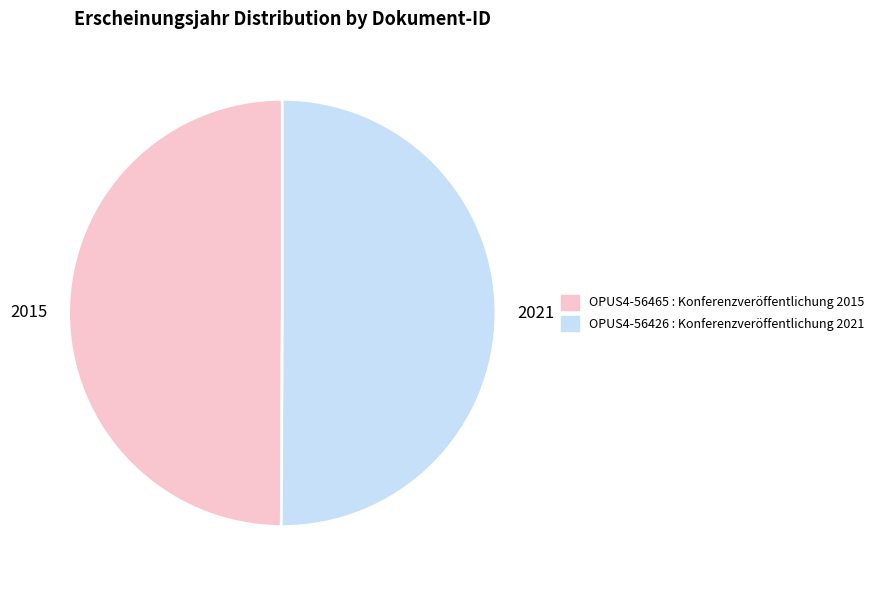

The 2021 slice represents 50% of the pie. True or false?

True